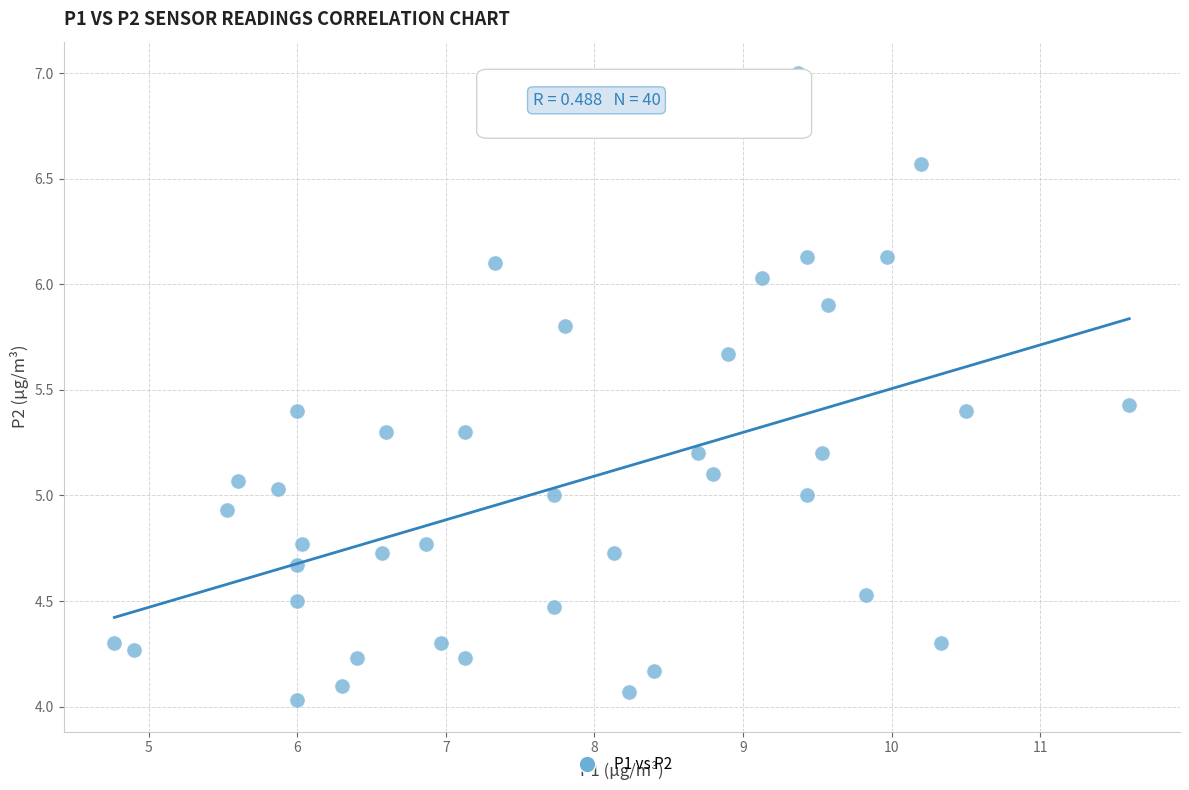

What is the range of Y values (max minus min)?

3.0